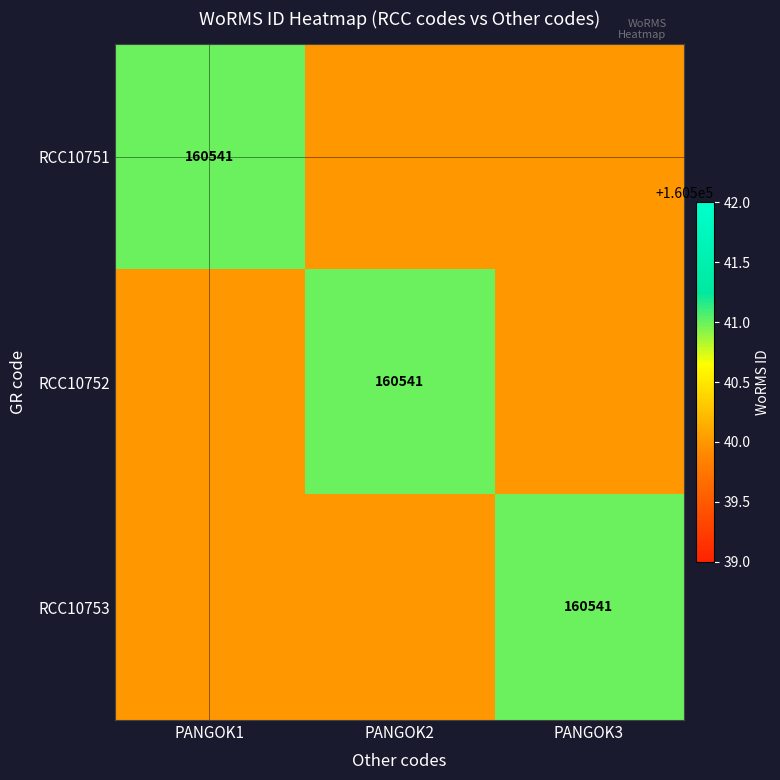

The value of RCC10752 at PANGOK2 is 106629. True or false?

False